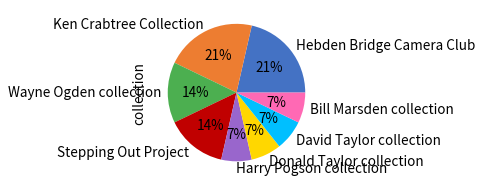

What percentage is the Bill Marsden collection slice, to the nearest percent?

7%